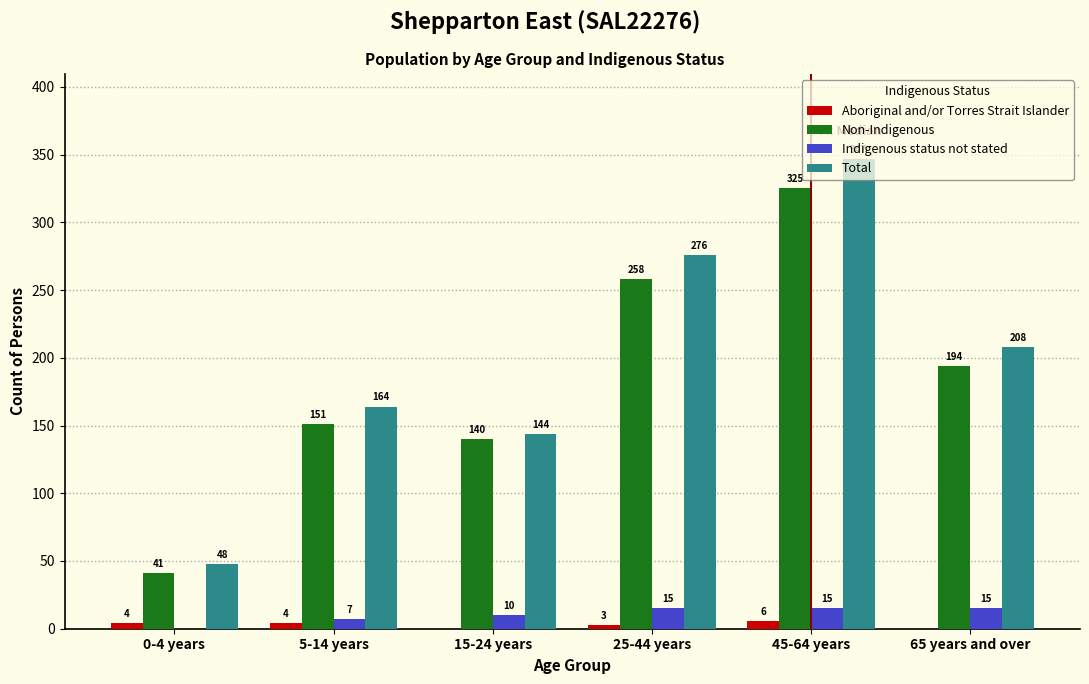

Between 5-14 years and 25-44 years, which series saw the biggest shift?

Total